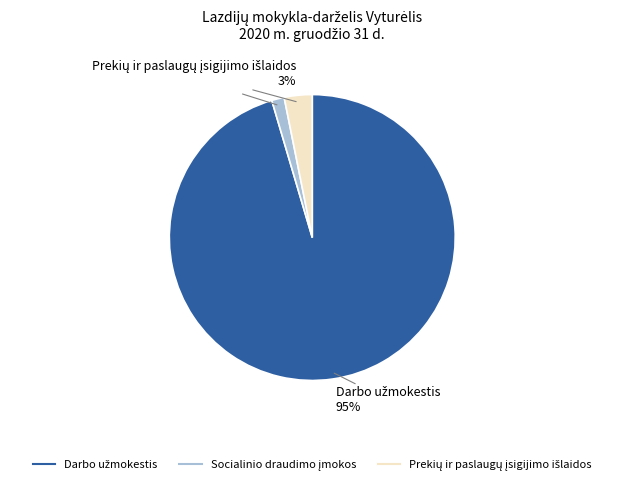

Does any single category account for the majority?

Yes